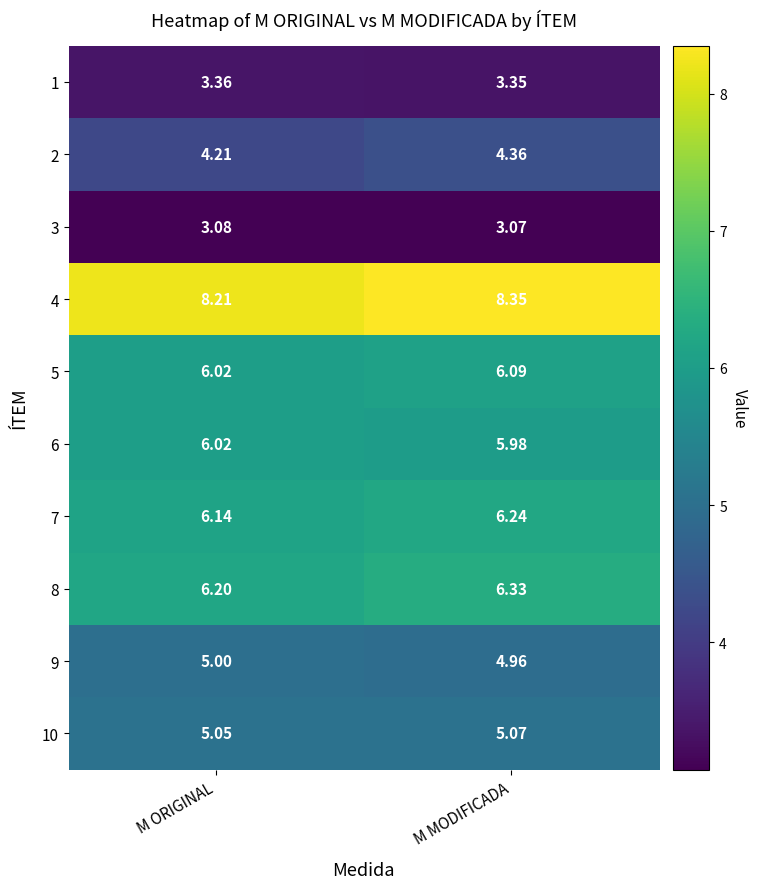

At which label does 10 reach its peak?

M MODIFICADA